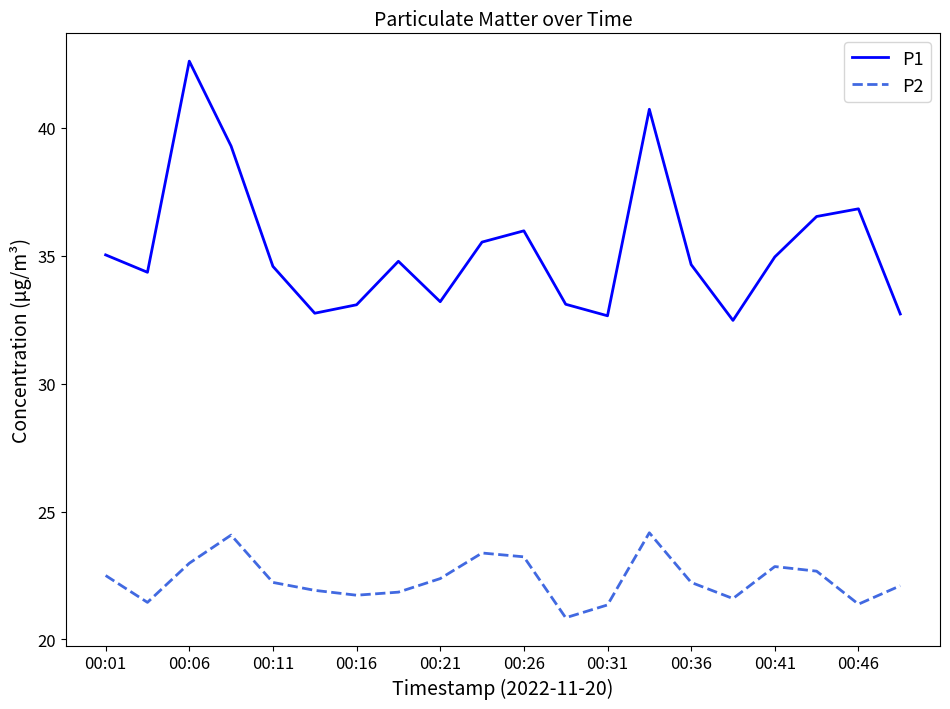

At how many categories does at least one series exceed 41?

1